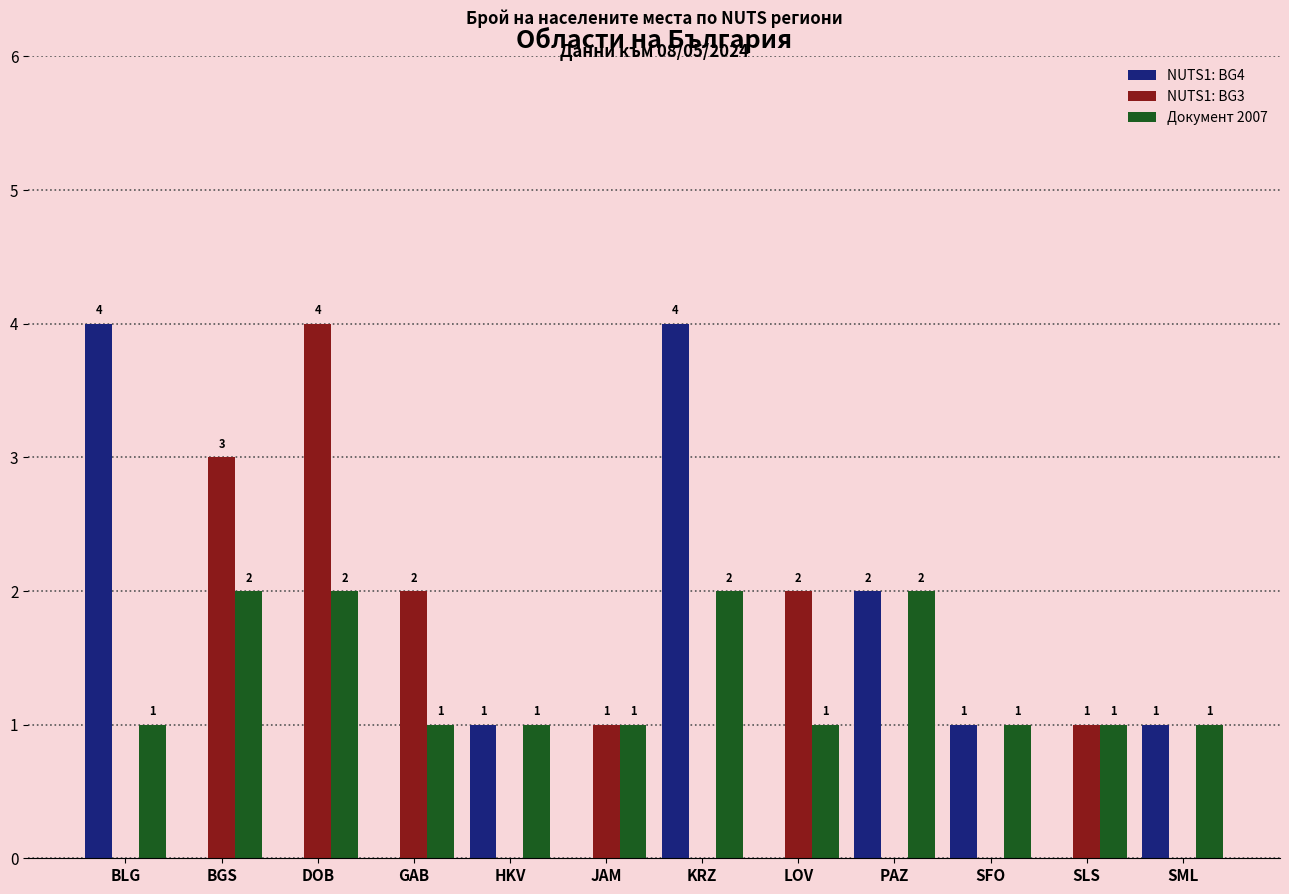

Between BGS and KRZ, which series saw the biggest shift?

NUTS1: BG4